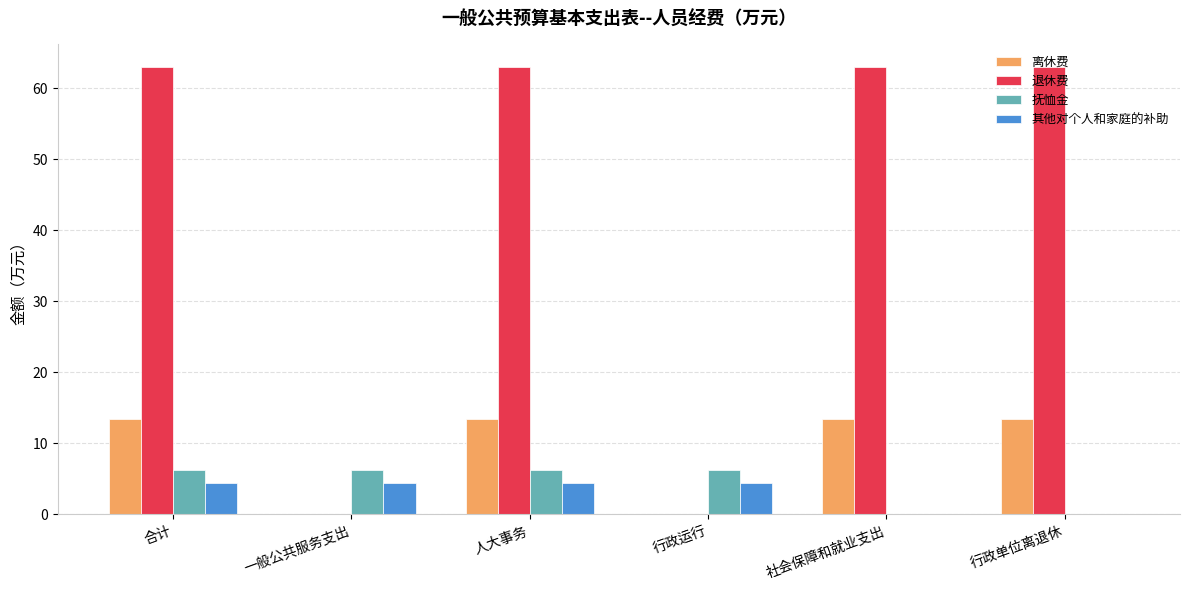

Where does the 抚恤金 series first go above 6?

合计